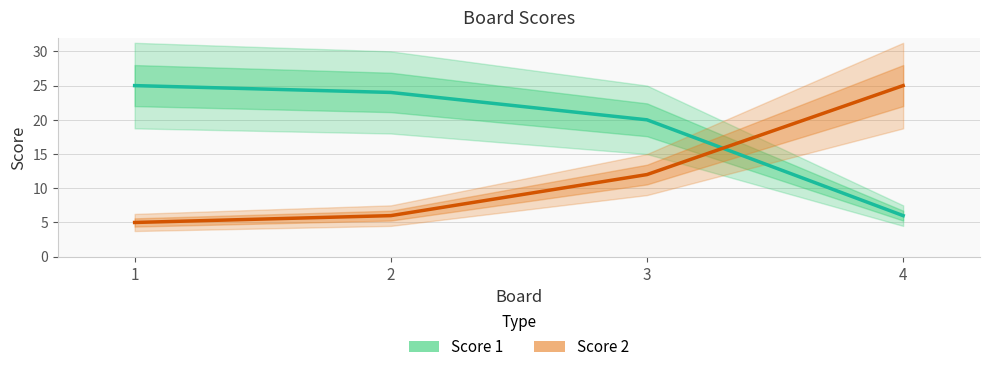

True or false: Score 2 and Score 1 cross at least once.

True